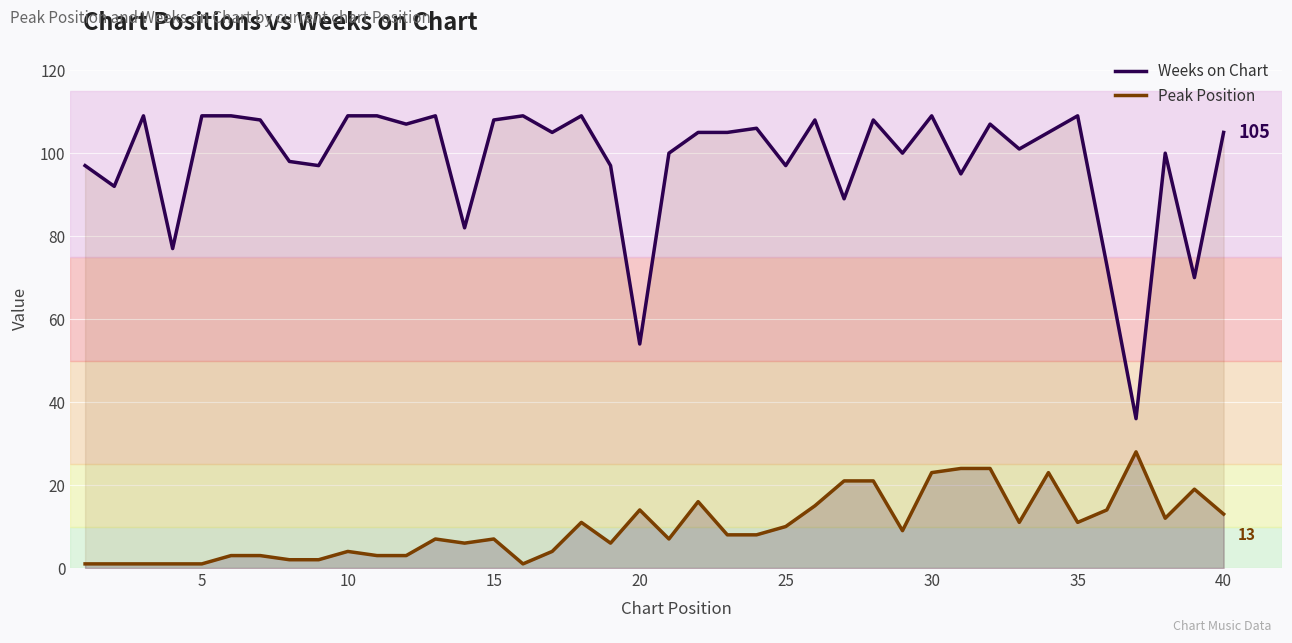

Which series has the largest range (max minus min)?

Weeks on Chart